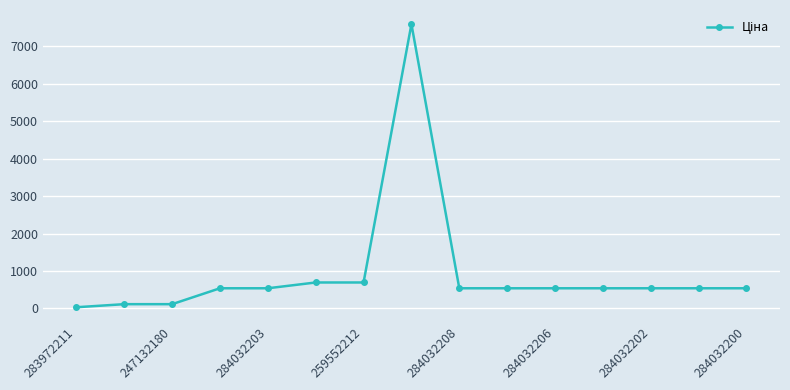

Does the chart display data point markers on the line(s)?

Yes